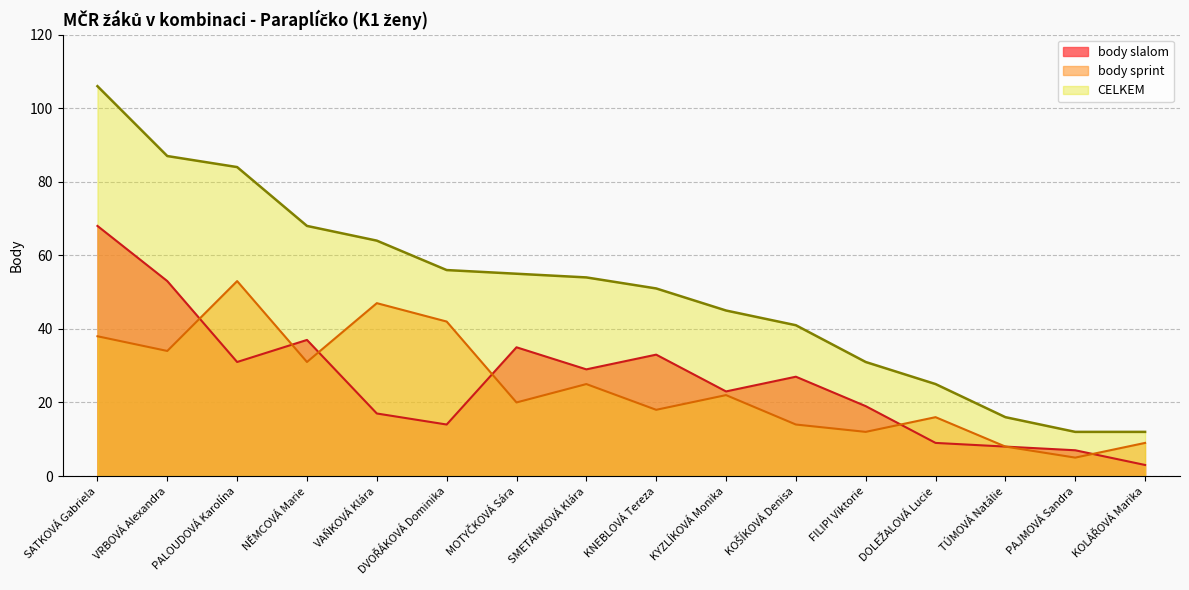

What is the value of the body slalom point at the 16th from the left?

3